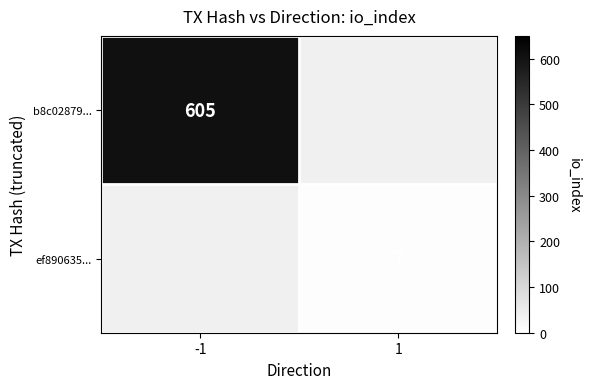

The b8c02879... series shows 605 at -1. True or false?

True